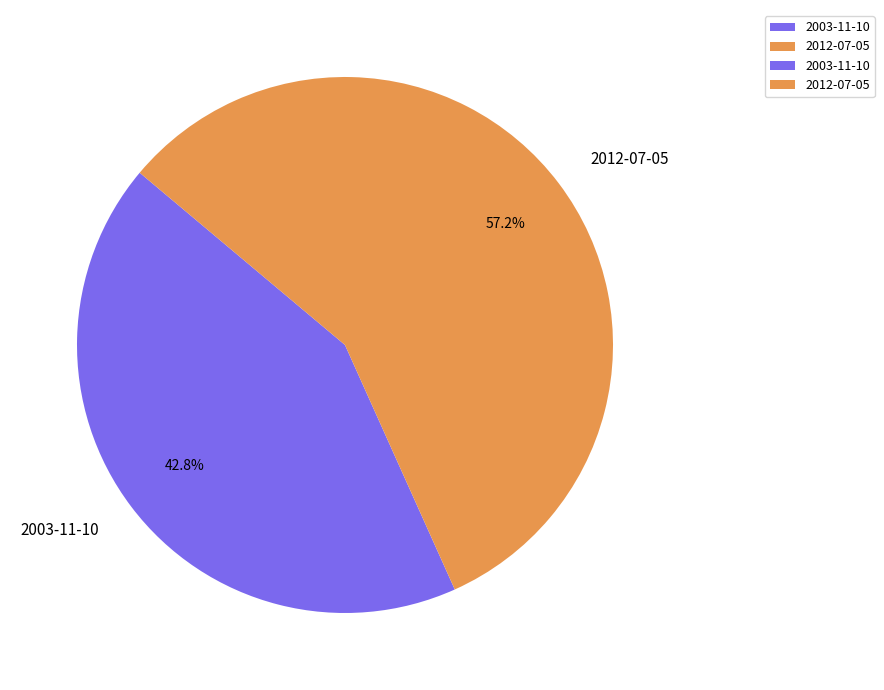

To the nearest percent, what is the average slice percentage?

50%